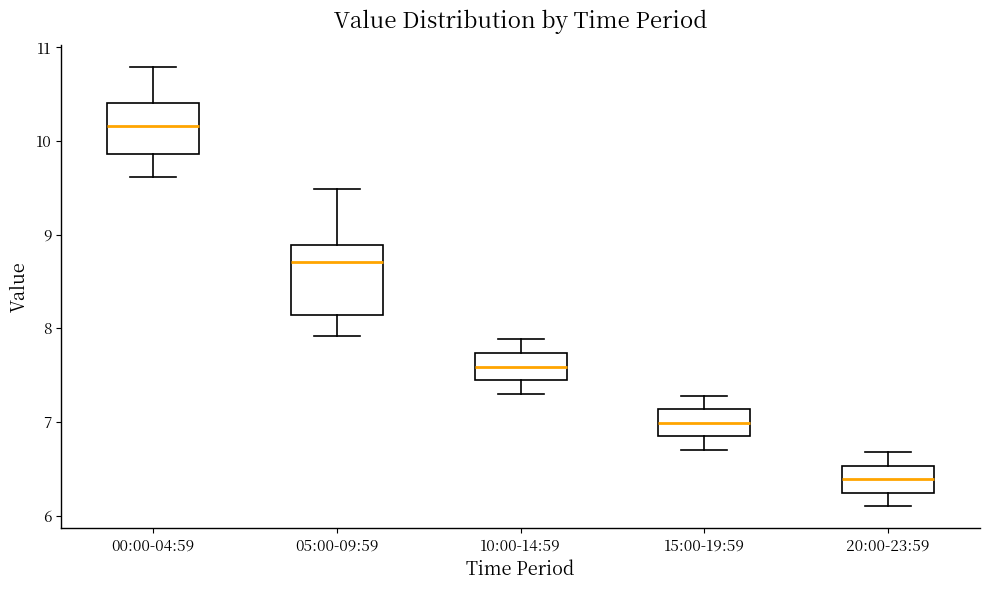

Reading left to right, read every box against the y-axis: the position of its median line, the range the box covers, and the ends of its whiskers. The values are not printed on the chart, so give them approximately, as read against the axis.

00:00-04:59: median 10.2, box 9.9 to 10.4, whiskers 9.6 to 10.8
05:00-09:59: median 8.7, box 8.1 to 8.9, whiskers 7.9 to 9.5
10:00-14:59: median 7.6, box 7.4 to 7.7, whiskers 7.3 to 7.9
15:00-19:59: median 7.0, box 6.8 to 7.1, whiskers 6.7 to 7.3
20:00-23:59: median 6.4, box 6.2 to 6.5, whiskers 6.1 to 6.7